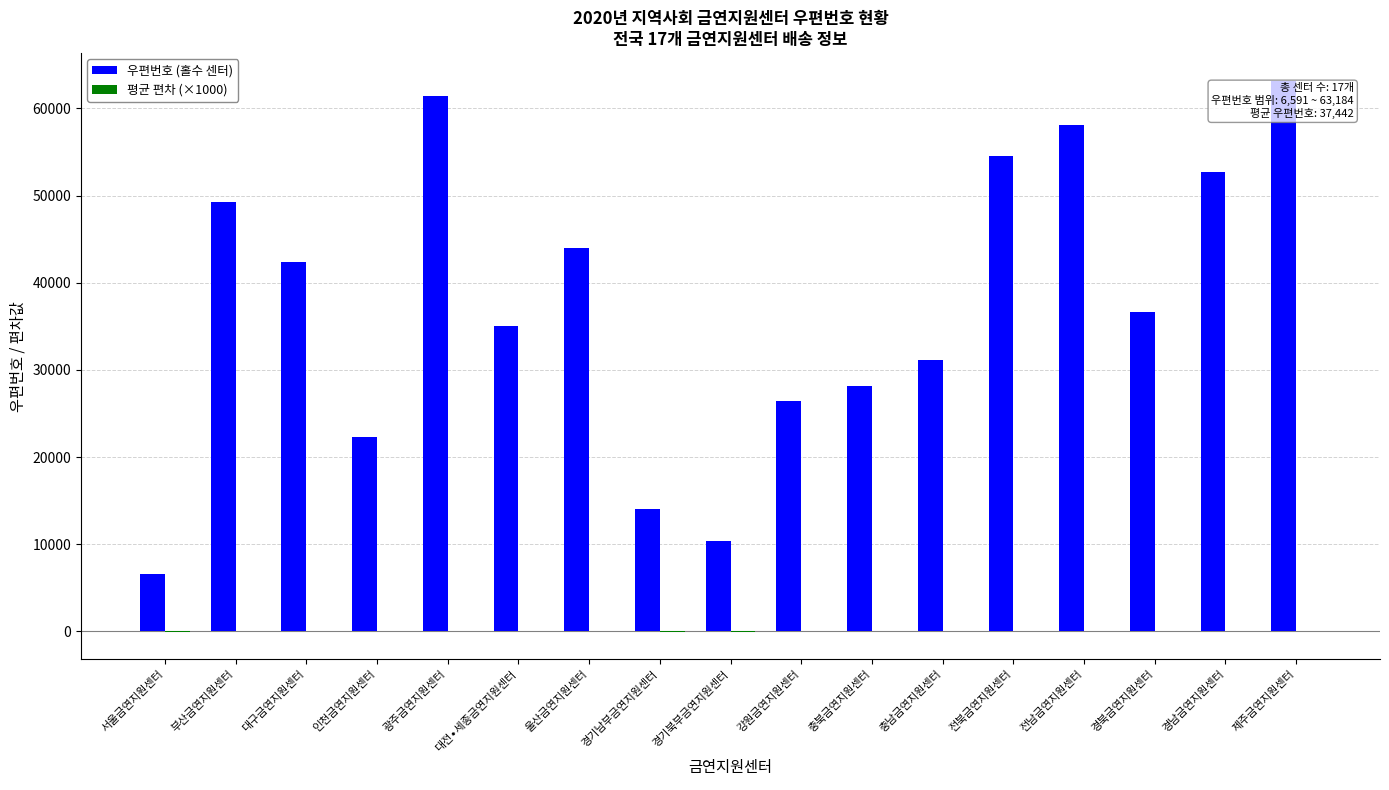

What is the sum of all 우편번호 (홀수 센터) values?

636515.0